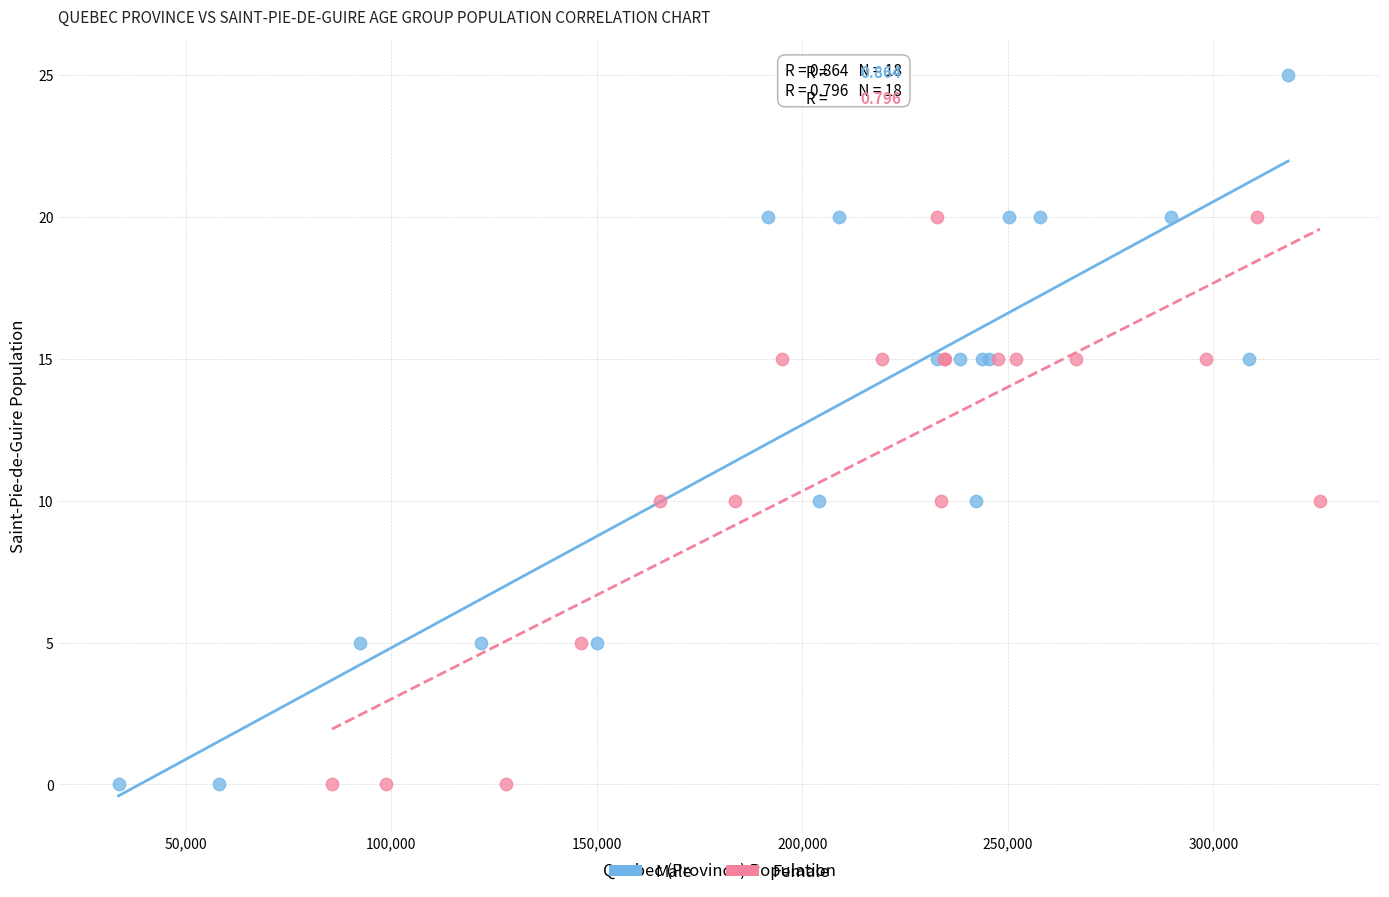

Which series has the widest spread of Y values?

Male